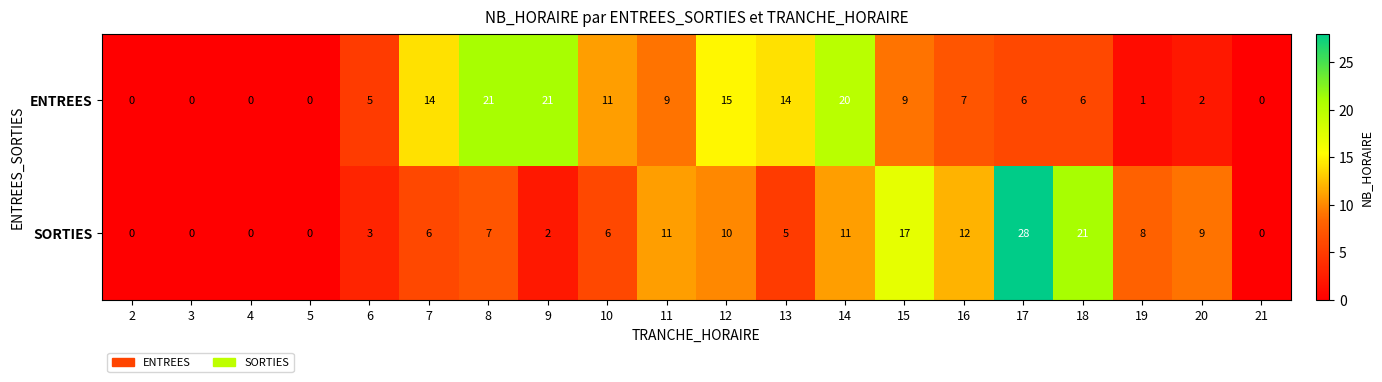

List the series in order of their peak value, lowest first.

ENTREES, SORTIES